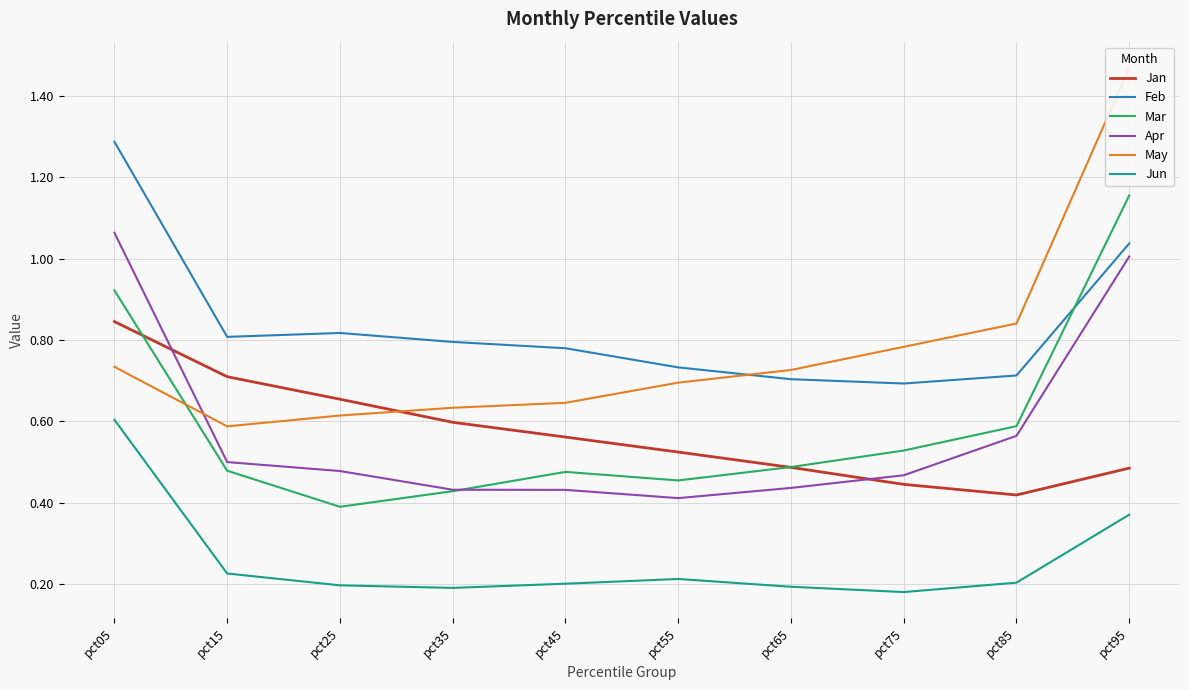

Reading left to right, extract all data points from this chart.

Jan: pct05=0.8	pct15=0.7	pct25=0.7	pct35=0.6	pct45=0.6	pct55=0.5	pct65=0.5	pct75=0.4	pct85=0.4	pct95=0.5
Feb: pct05=1.3	pct15=0.8	pct25=0.8	pct35=0.8	pct45=0.8	pct55=0.7	pct65=0.7	pct75=0.7	pct85=0.7	pct95=1.0
Mar: pct05=0.9	pct15=0.5	pct25=0.4	pct35=0.4	pct45=0.5	pct55=0.5	pct65=0.5	pct75=0.5	pct85=0.6	pct95=1.2
Apr: pct05=1.1	pct15=0.5	pct25=0.5	pct35=0.4	pct45=0.4	pct55=0.4	pct65=0.4	pct75=0.5	pct85=0.6	pct95=1.0
May: pct05=0.7	pct15=0.6	pct25=0.6	pct35=0.6	pct45=0.6	pct55=0.7	pct65=0.7	pct75=0.8	pct85=0.8	pct95=1.5
Jun: pct05=0.6	pct15=0.2	pct25=0.2	pct35=0.2	pct45=0.2	pct55=0.2	pct65=0.2	pct75=0.2	pct85=0.2	pct95=0.4